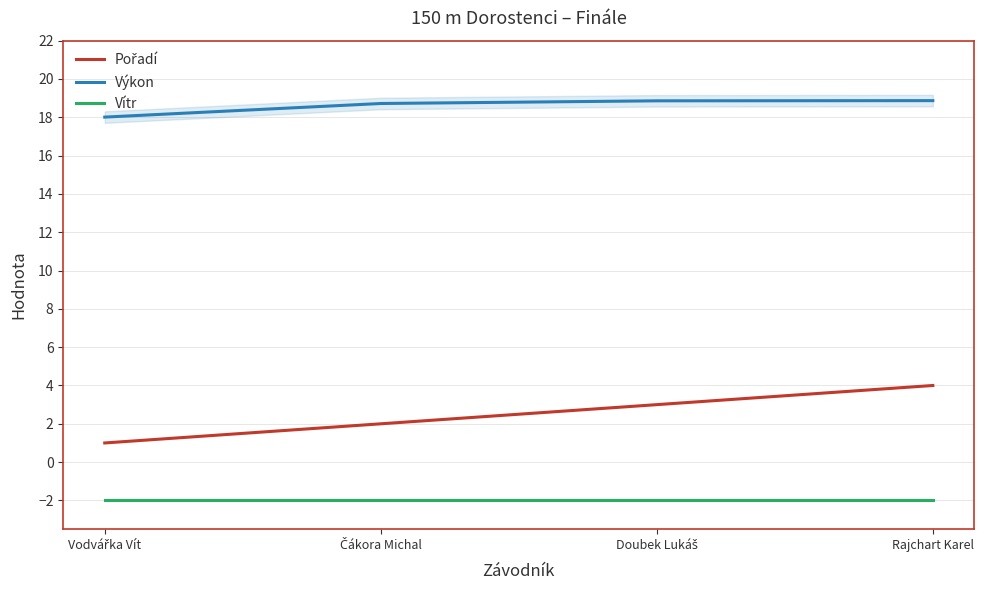

At which label does Pořadí reach its peak?

Rajchart Karel